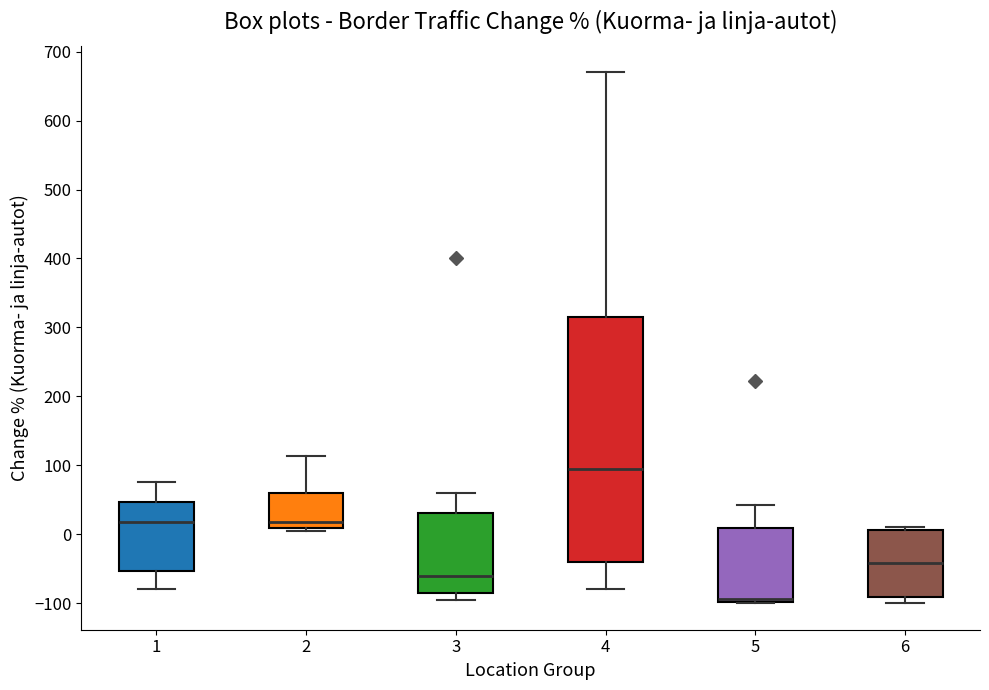

Reading left to right, transcribe this box plot: for each box, give where its median line is, the range the box spans, and where its two whiskers end, as read against the y-axis. The values are not printed on the chart, so give them approximately, as read against the axis.

1: median 20, box -50 to 50, whiskers -80 to 80
2: median 20, box 10 to 60, whiskers 0 to 110
3: median -60, box -90 to 30, whiskers -90 (just below the box's lower edge) to 60
4: median 90, box -40 to 320, whiskers -80 to 670
5: median -90, box -100 to 10, whiskers -100 to 40
6: median -40, box -90 to 10, whiskers -100 to 10 (just above the box's upper edge)